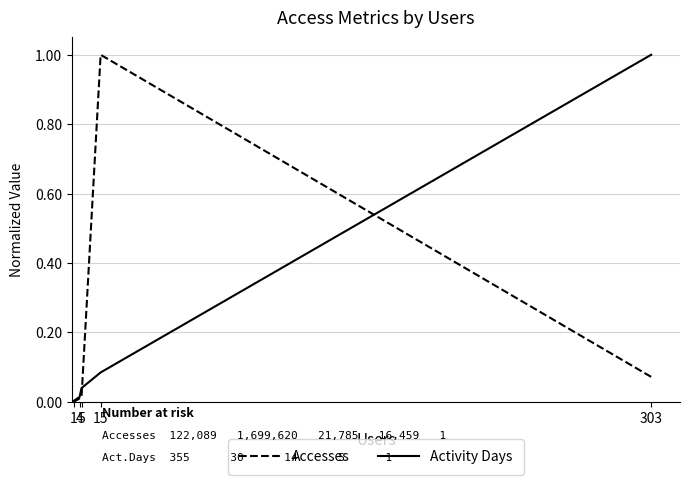

Which series has the widest spread of values?

Accesses